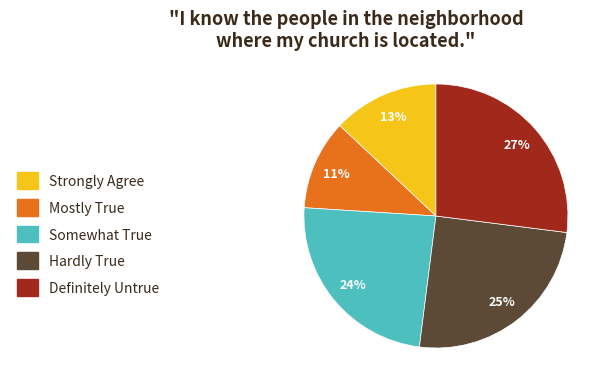

Do Somewhat True and Definitely Untrue together represent more than half of the pie?

Yes